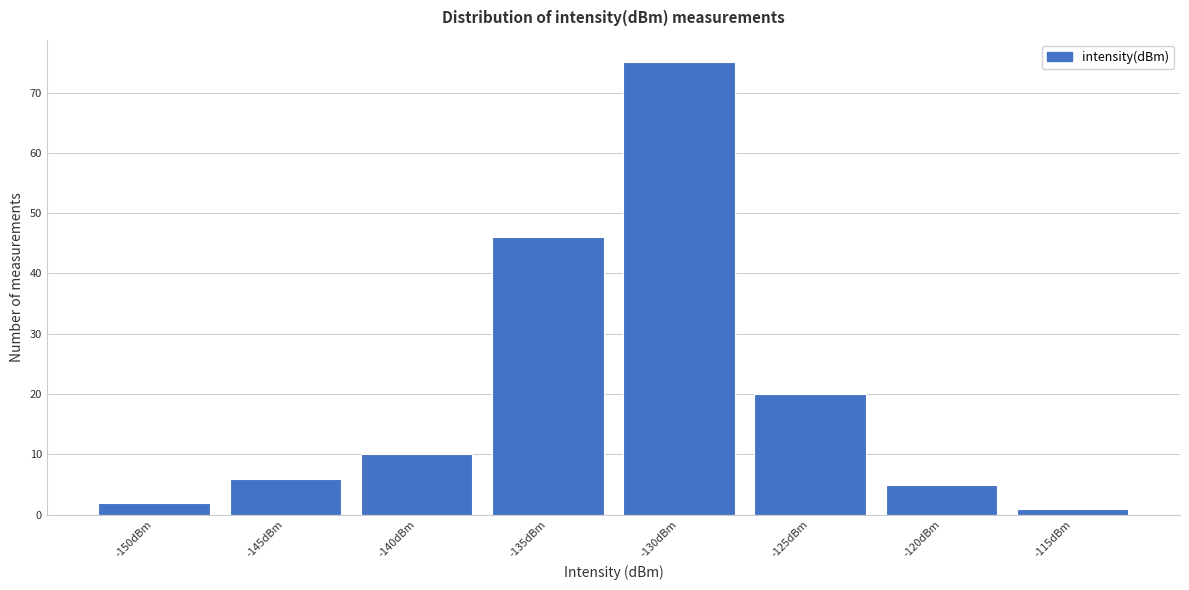

Reading left to right, what are all the values shown in this chart?

2	6	10	46	75	20	5	1